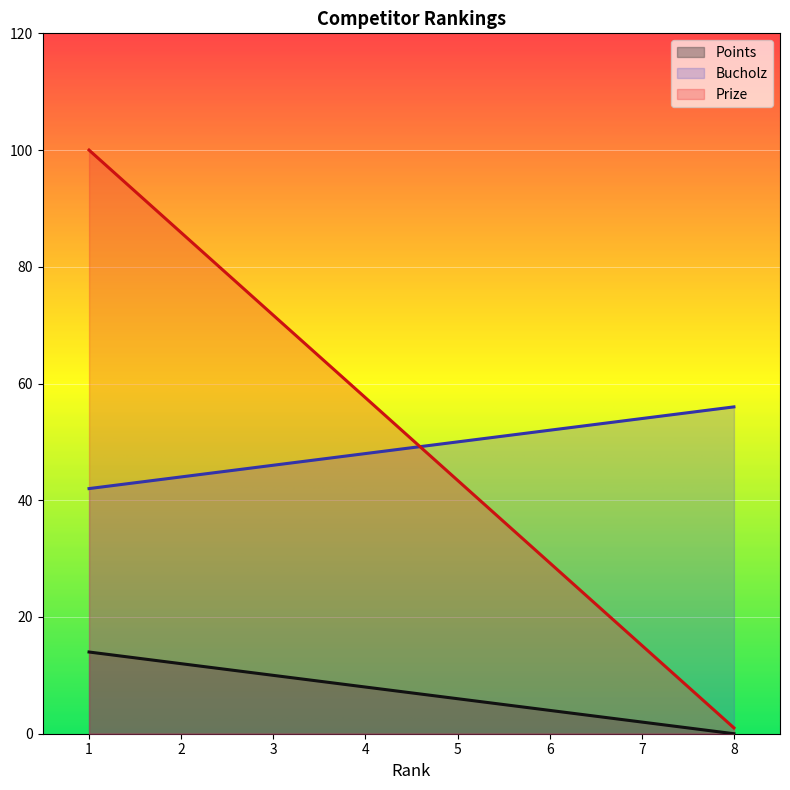

What is the difference between the Bucholz values at 1 and 2?

2.0